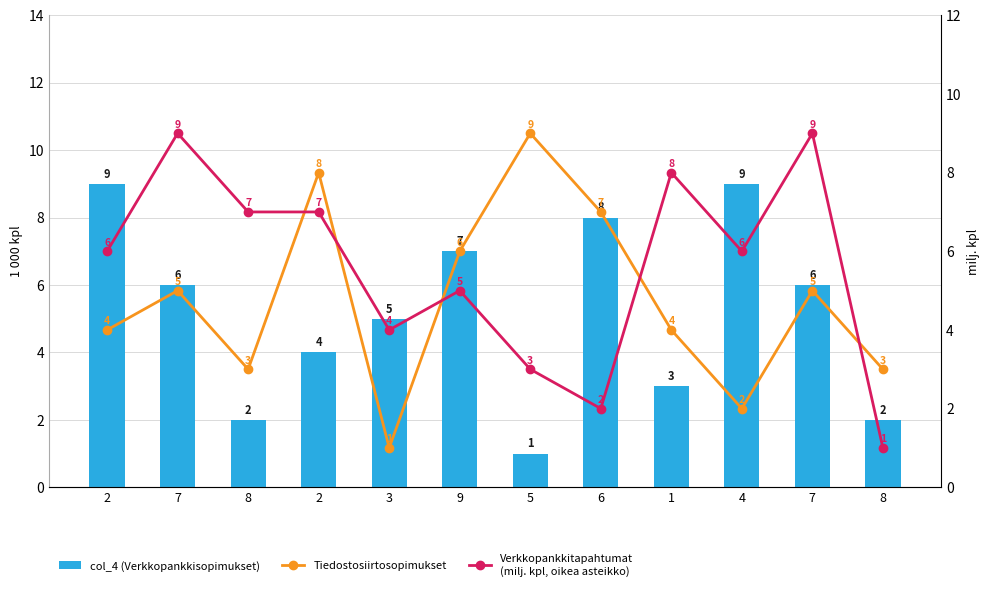

What is the difference between the second highest and minimum values in the Tiedostosiirtosopimukset series?

7